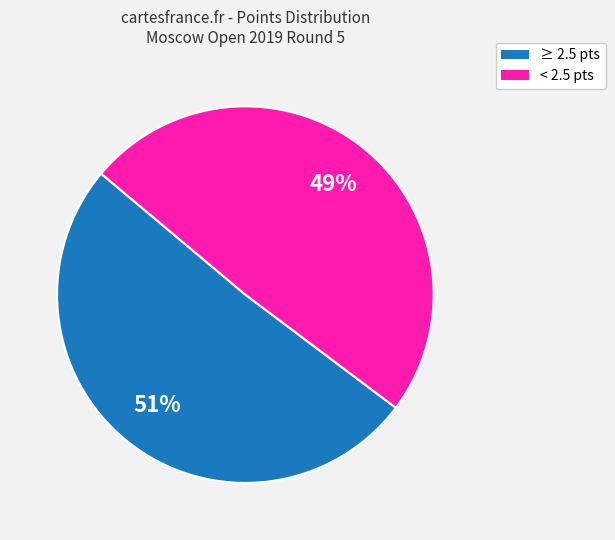

Is there a majority slice in this chart?

Yes